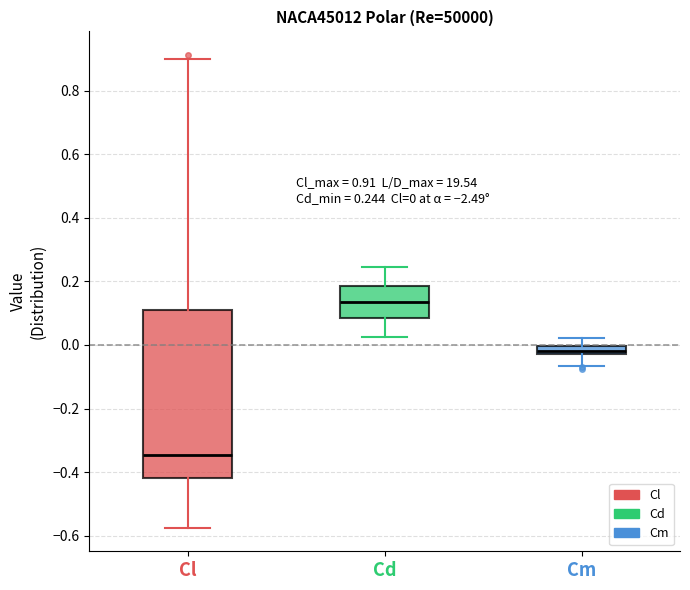

Which box is the tallest, from its lower edge to its upper edge?

Cl